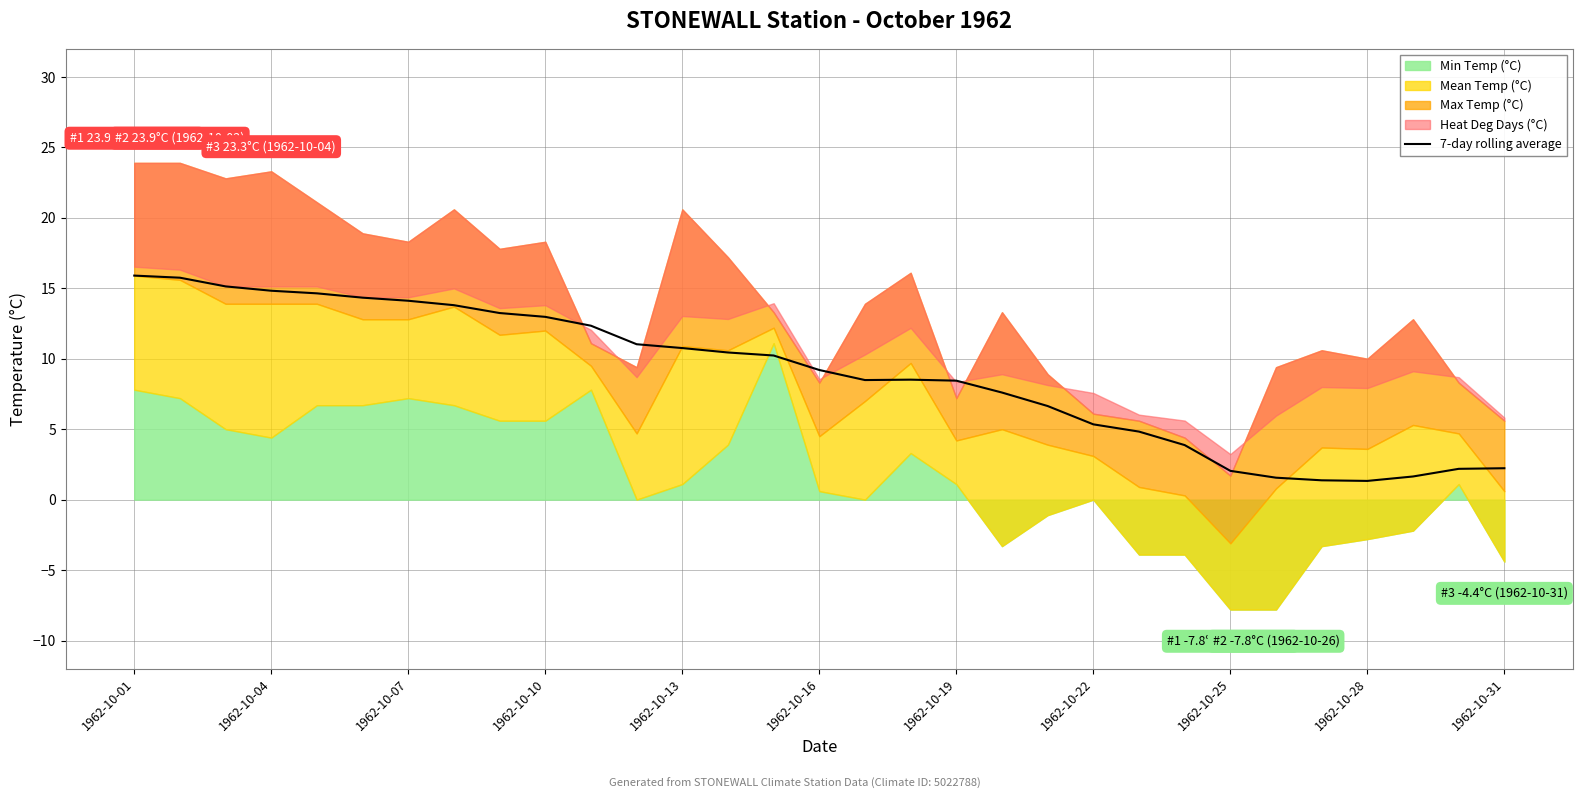

The 7-day rolling average series shows 19.1 at 1962-10-13. True or false?

False